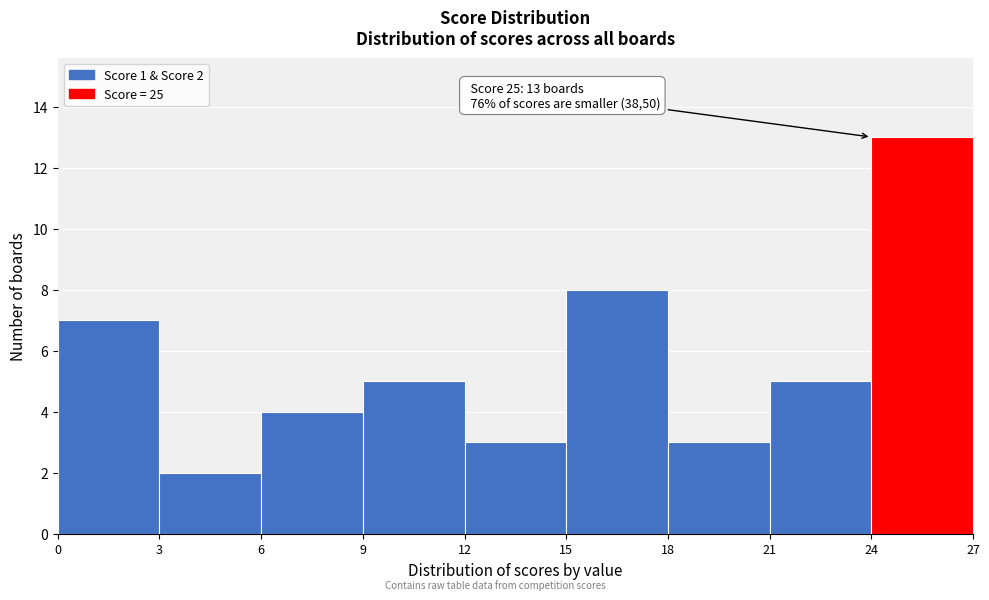

Over which range of the x-axis is the bar tallest?

24 to 27